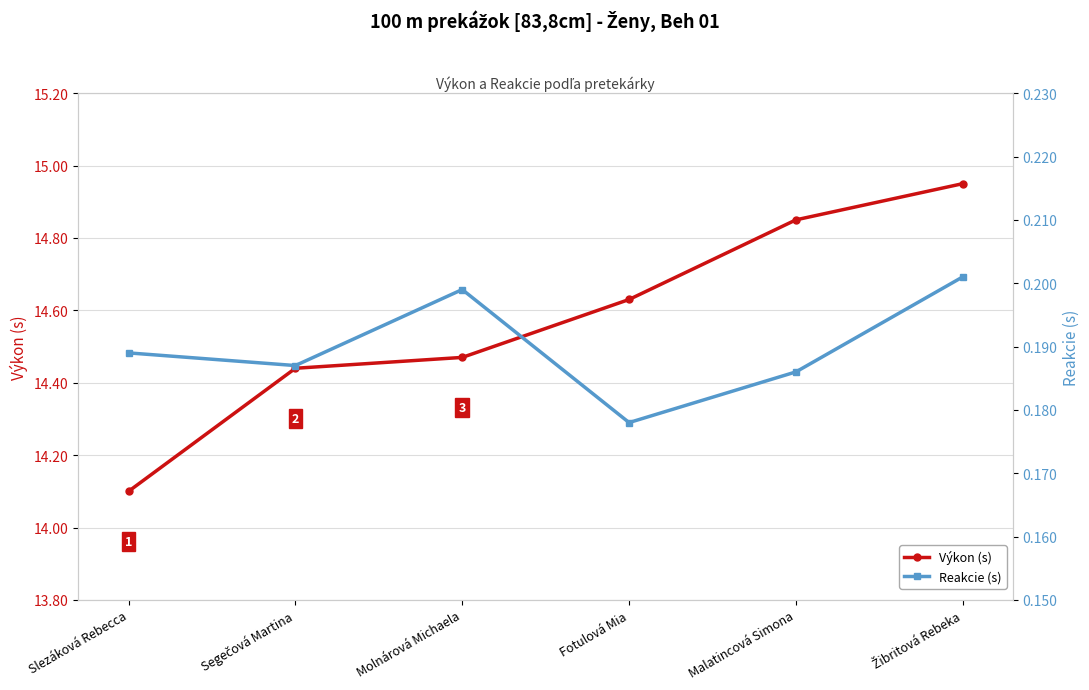

True or false: Reakcie (s) and Výkon (s) cross at least once.

False